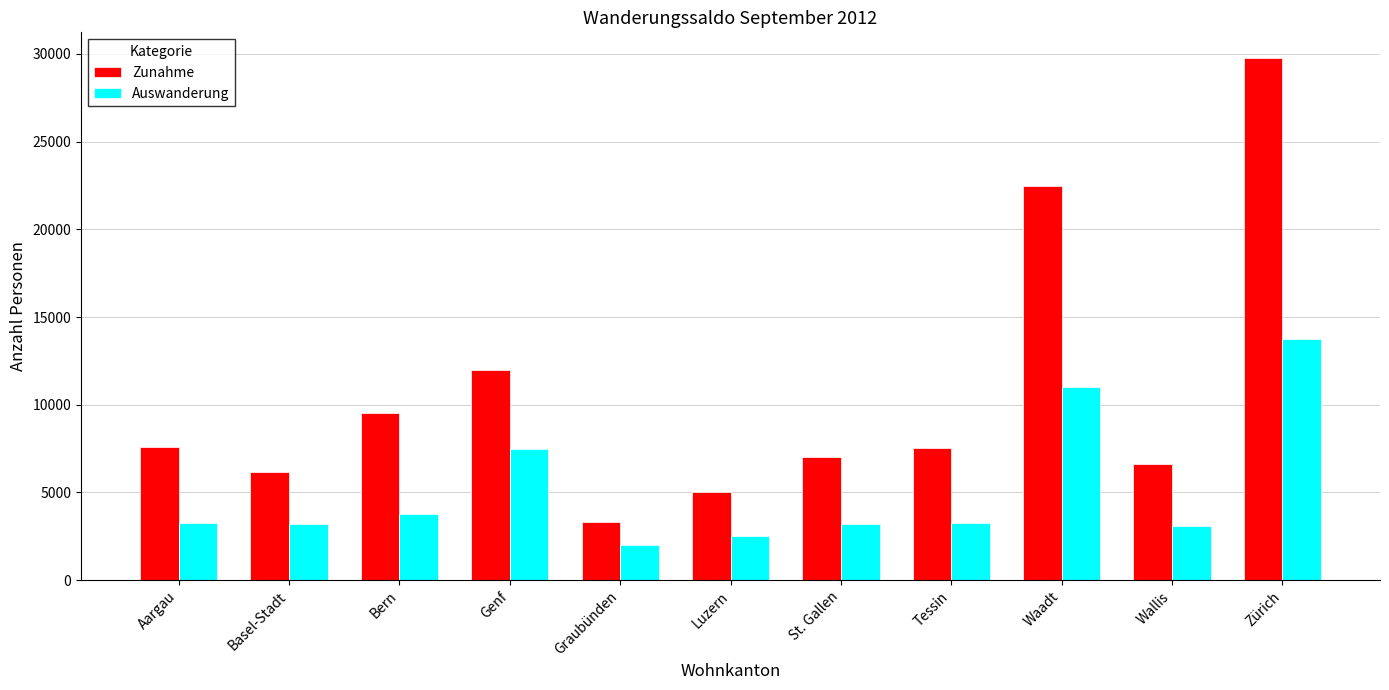

How many series are shown in this chart?

2